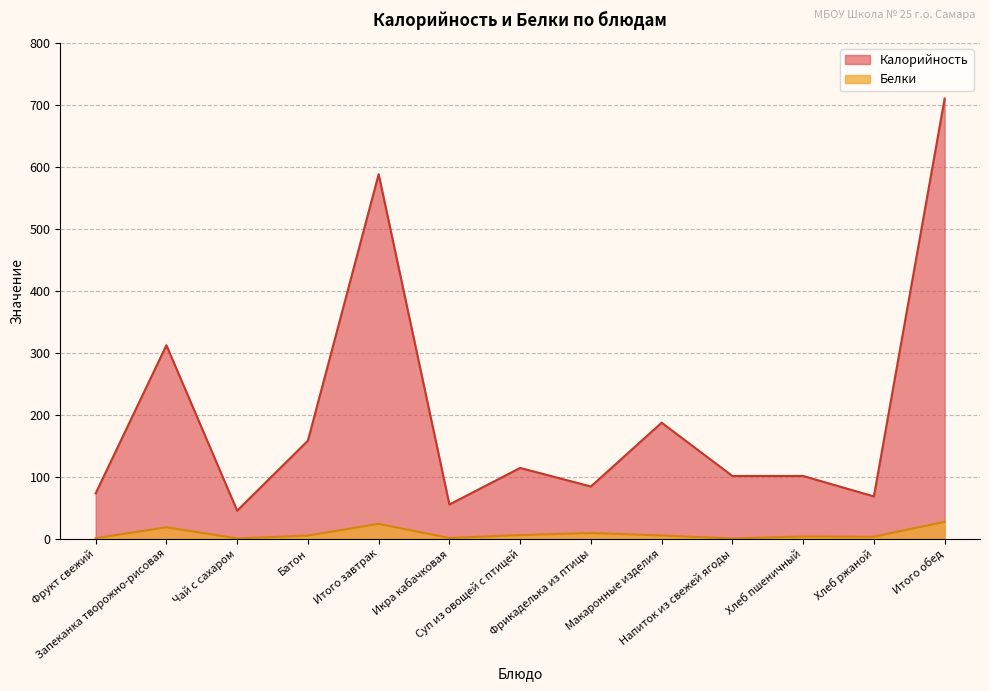

In Белки, how many points are lower than both neighbors (excluding endpoints)?

4